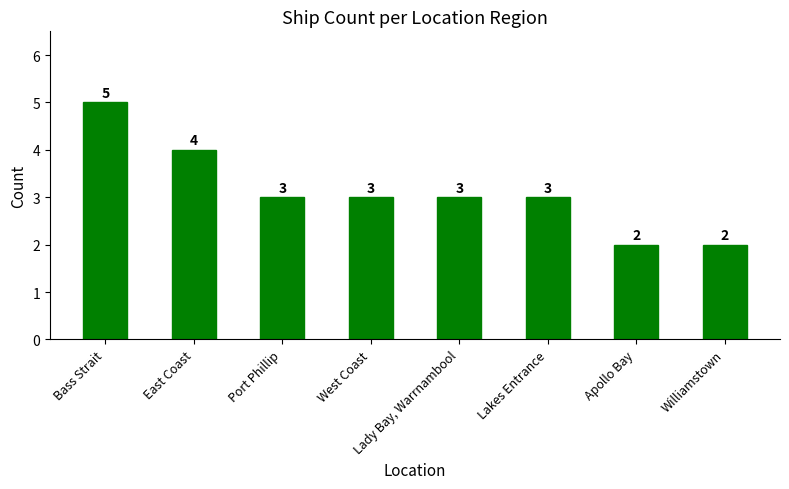

What is the sum of all values?

25